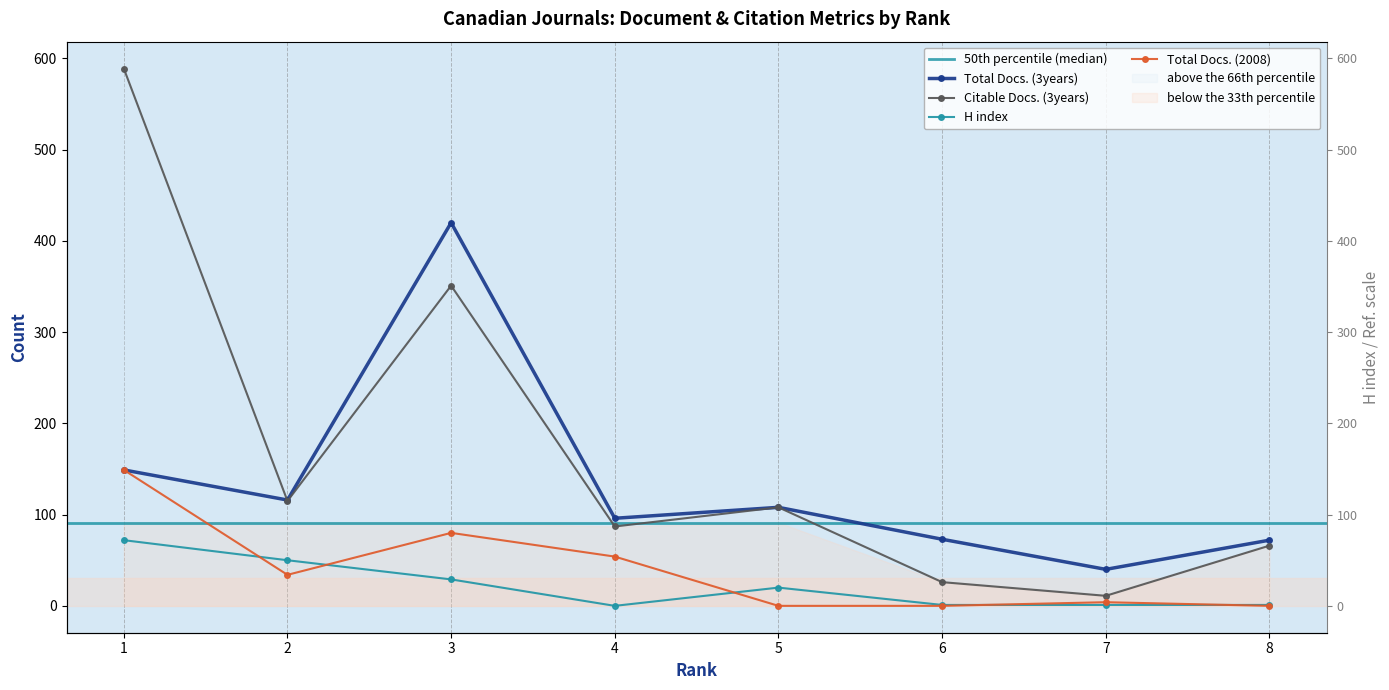

Reading left to right, list all the values displayed in this chart.

Total Docs. (3years): 1=149	2=116	3=420	4=96	5=108	6=73	7=40	8=72
Citable Docs. (3years): 1=589	2=115	3=351	4=87	5=108	6=26	7=11	8=66
H index: 1=72	2=50	3=29	4=0	5=20	6=1	7=1	8=1
Total Docs. (2008): 1=149	2=34	3=80	4=54	5=0	6=0	7=4	8=0